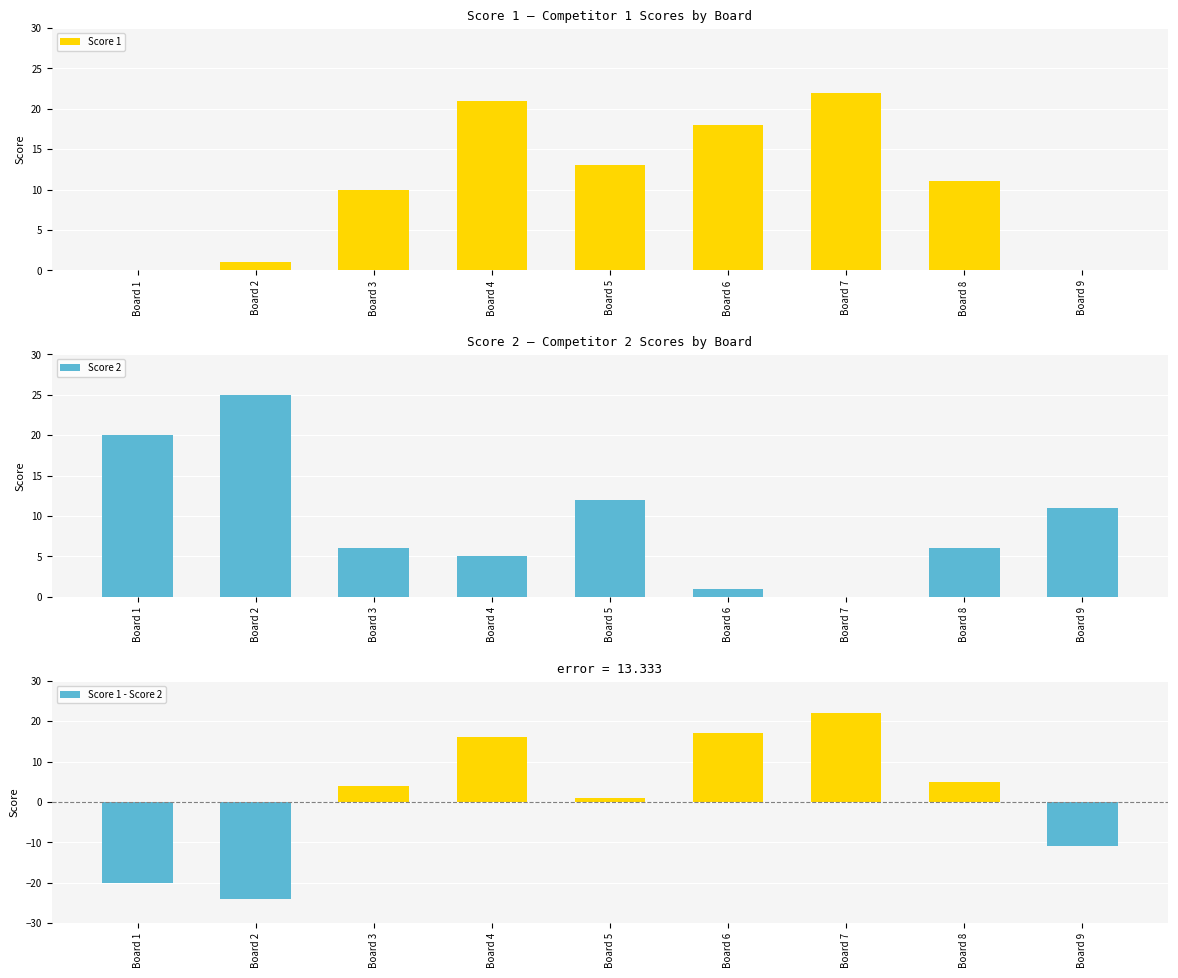

How many bars are there in each group?

3